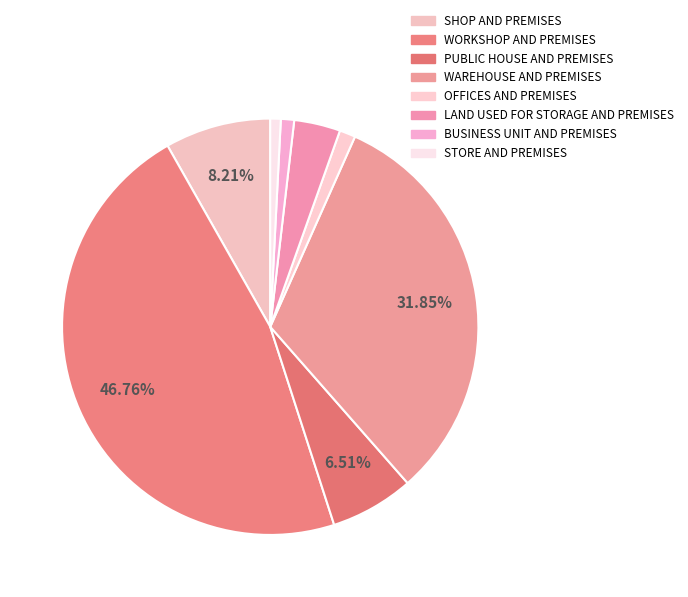

Rank the categories by value from lowest to highest.

STORE AND PREMISES, BUSINESS UNIT AND PREMISES, OFFICES AND PREMISES, LAND USED FOR STORAGE AND PREMISES, PUBLIC HOUSE AND PREMISES, SHOP AND PREMISES, WAREHOUSE AND PREMISES, WORKSHOP AND PREMISES